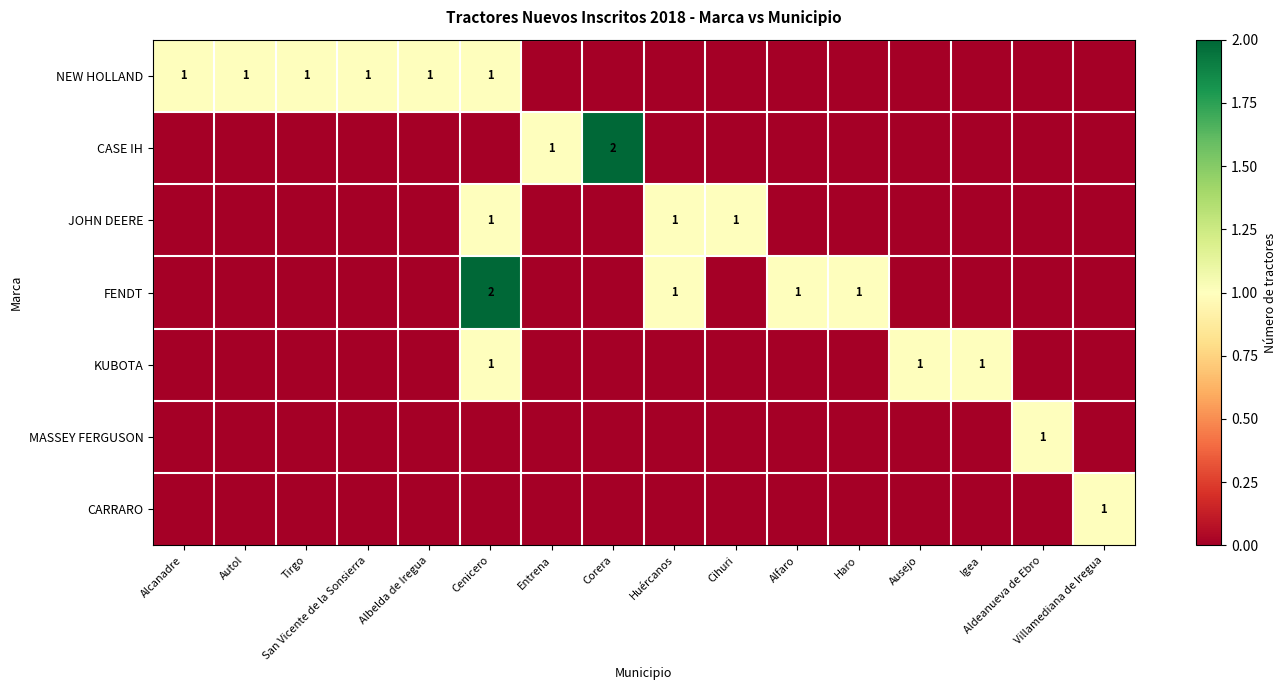

At how many categories does at least one series exceed 0?

16